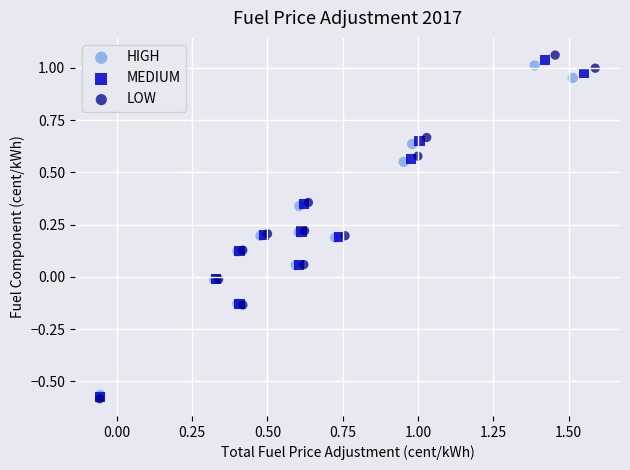

Which series reaches the maximum Y coordinate?

LOW